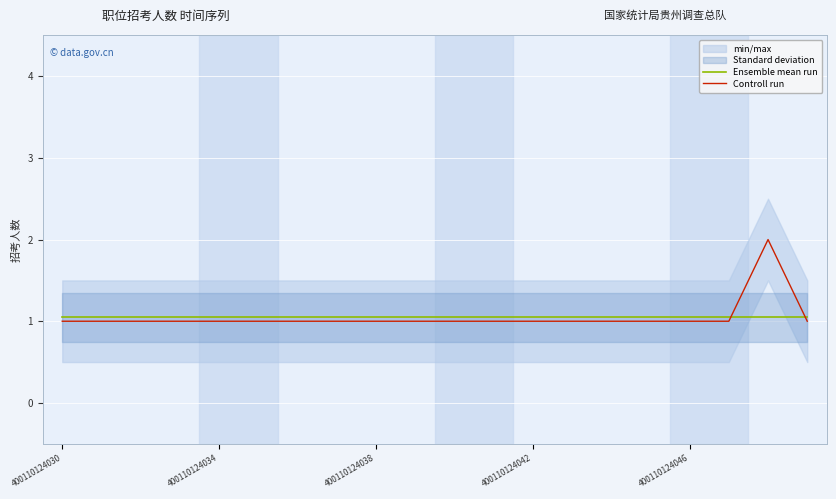

True or false: Controll run has a value of 0.3 at 400110124046.

False